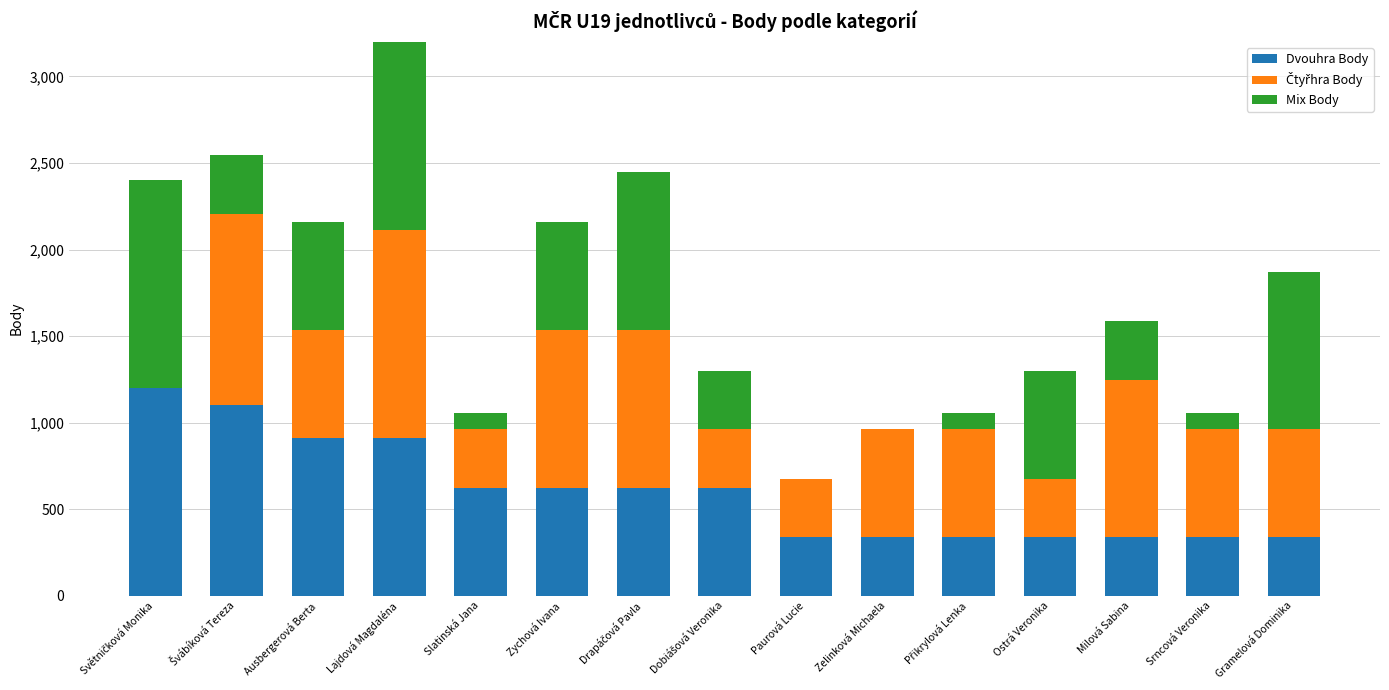

True or false: Dvouhra Body has a value of 555 at Srncová Veronika.

False